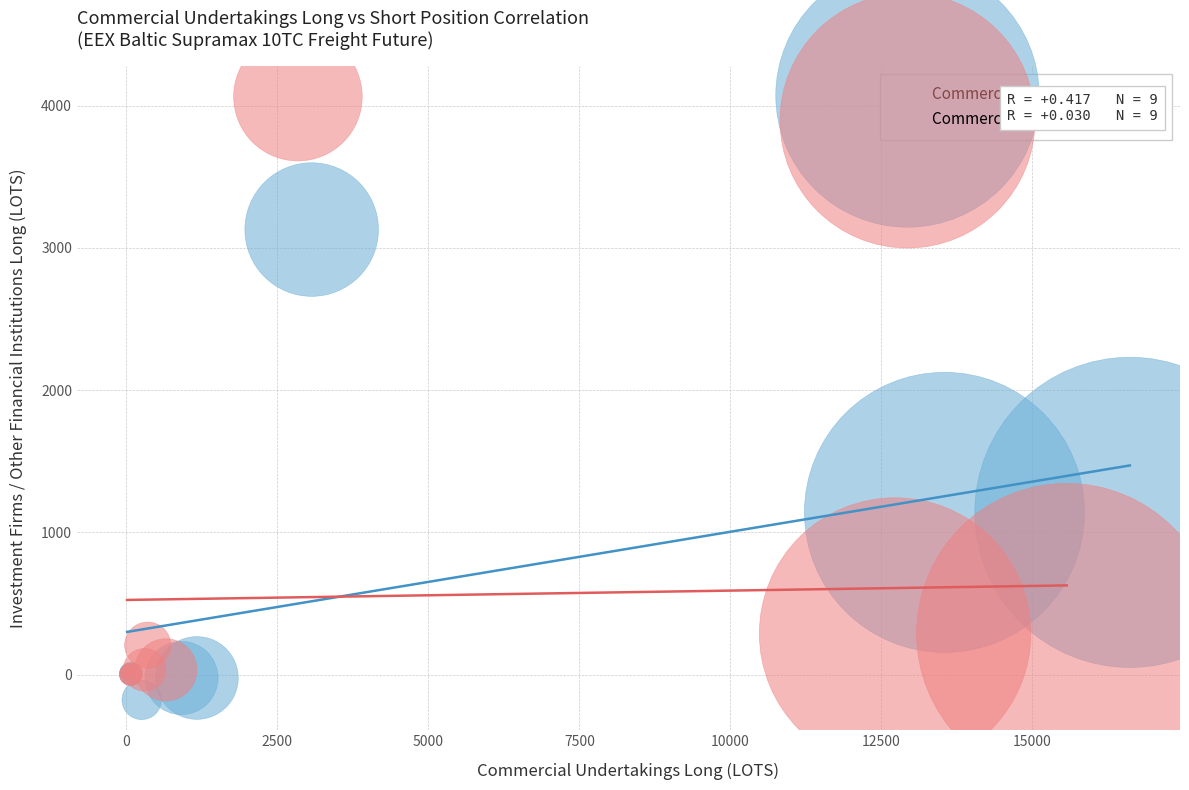

What are all the series names shown in the legend?

Commercial Undertakings Long, Commercial Undertakings Short